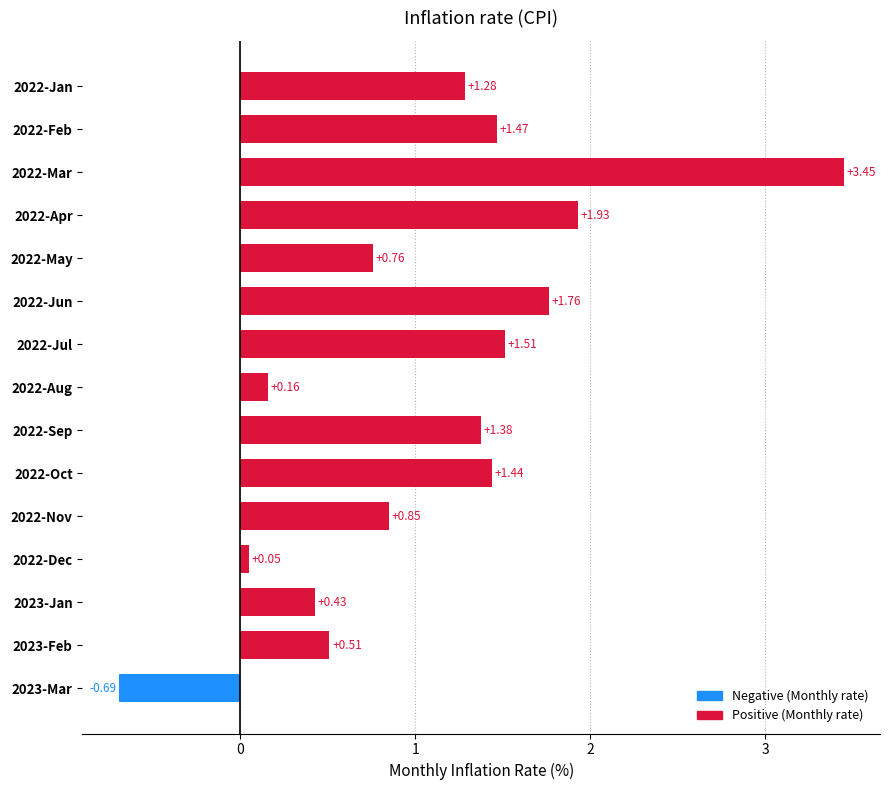

Between 2022-Jun and 2022-Dec, which is larger?

2022-Jun